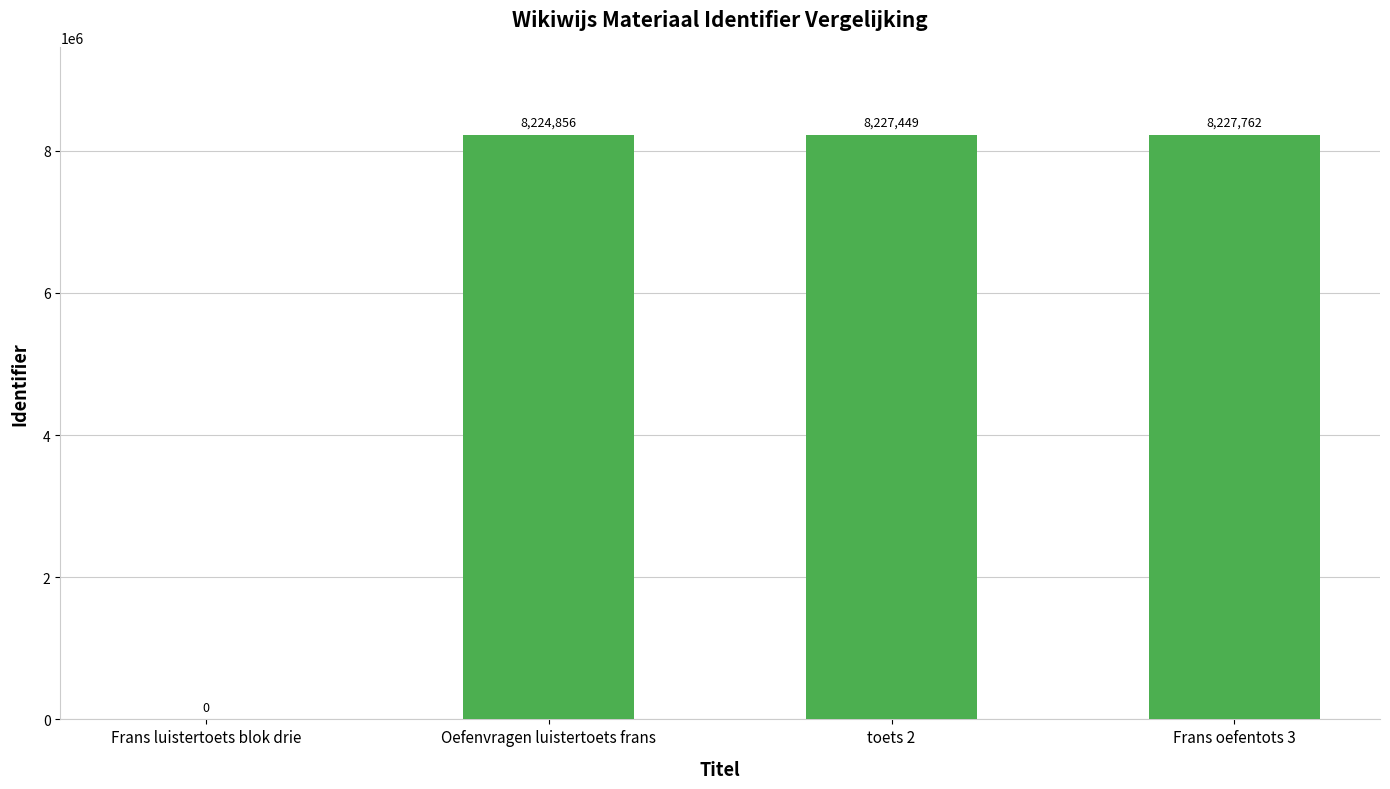

What is the sum of the values at Frans luistertoets blok drie and Frans oefentots 3?

8227762